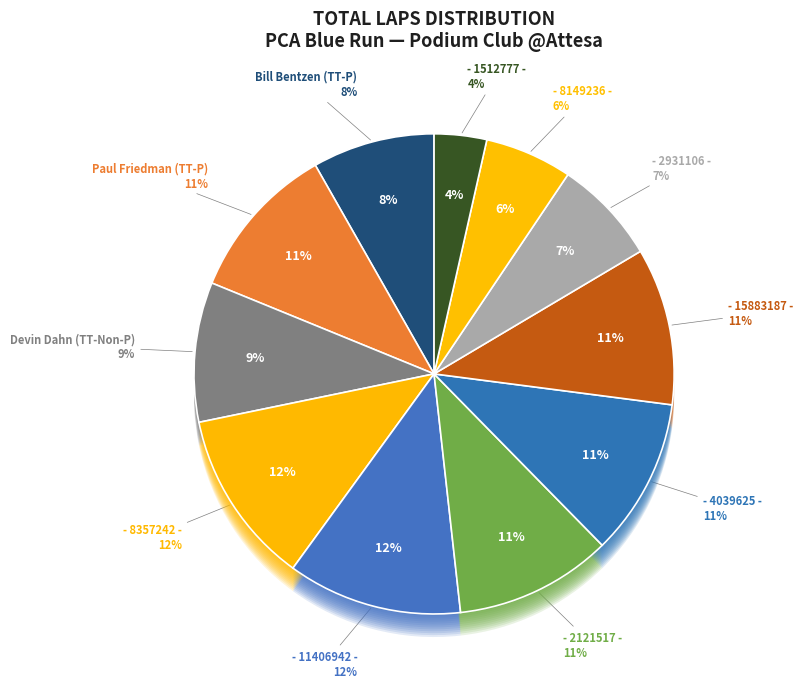

Count the number of slices in the pie.

11